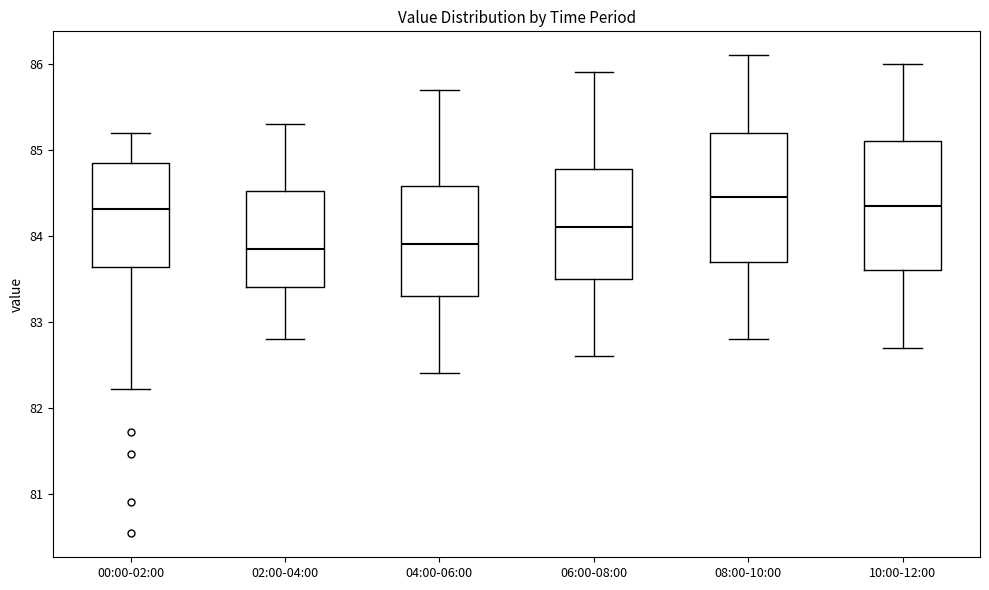

Reading left to right, transcribe this box plot: for each box, give where its median line is, the range the box spans, and where its two whiskers end, as read against the y-axis. The values are not printed on the chart, so give them approximately, as read against the axis.

00:00-02:00: median 84.3, box 83.6 to 84.8, whiskers 82.2 to 85.2
02:00-04:00: median 83.9, box 83.4 to 84.5, whiskers 82.8 to 85.3
04:00-06:00: median 83.9, box 83.3 to 84.6, whiskers 82.4 to 85.7
06:00-08:00: median 84.1, box 83.5 to 84.8, whiskers 82.6 to 85.9
08:00-10:00: median 84.5, box 83.7 to 85.2, whiskers 82.8 to 86.1
10:00-12:00: median 84.4, box 83.6 to 85.1, whiskers 82.7 to 86.0